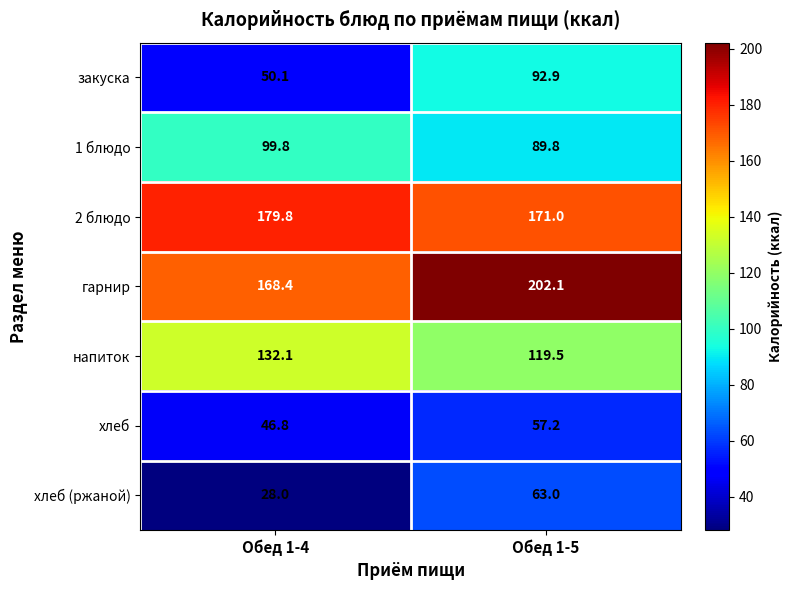

Is it true that закуска equals 92.9 at Обед 1-5?

True